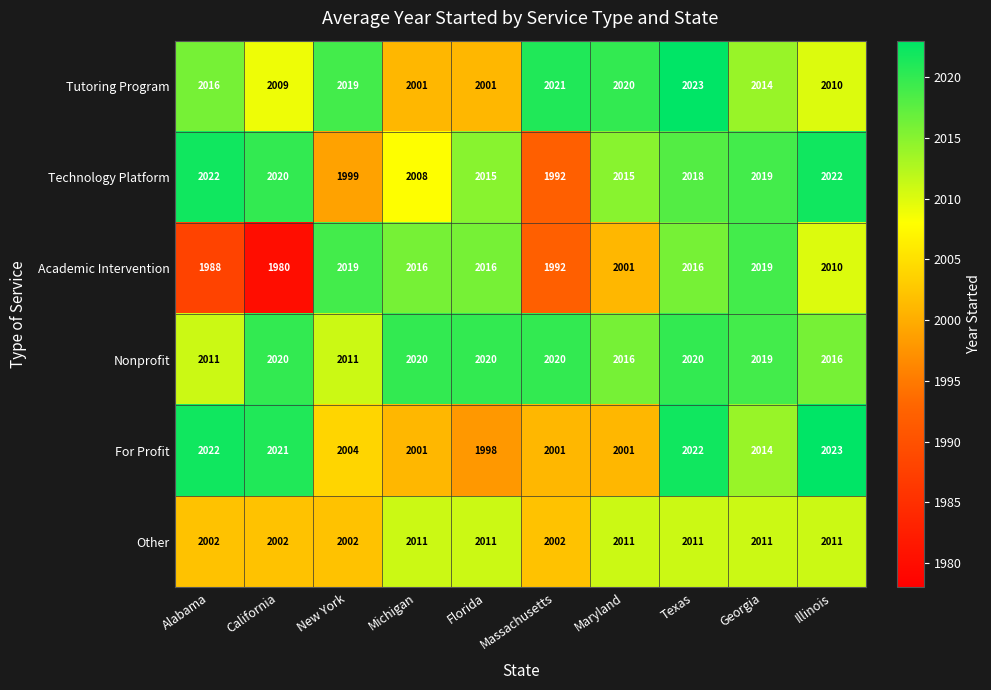

What is the smallest value displayed?

1980